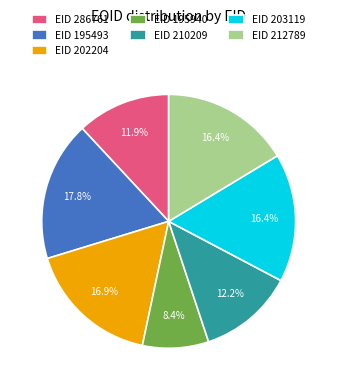

Combined, do EID 202204 and EID 203119 account for over 50%?

No